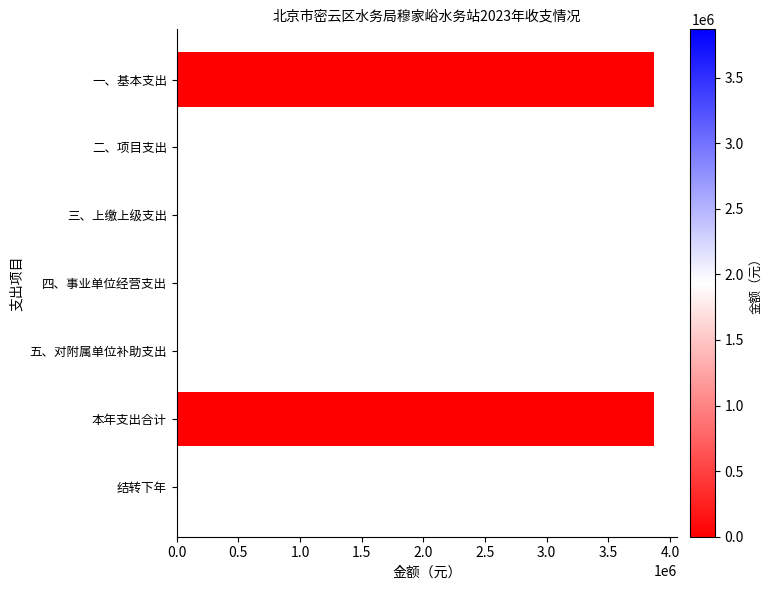

What value does the data have at 一、基本支出?

3867729.2